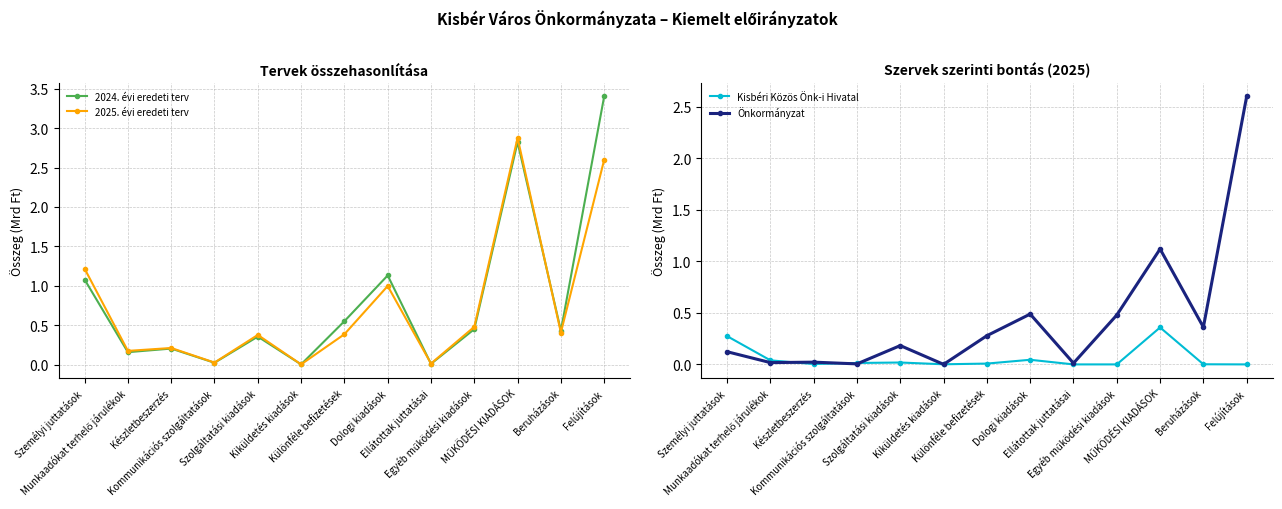

Reading right to left, extract all data points from this chart.

2024. évi eredeti terv: Felújítások=3.4	Beruházások=0.4	MŰKÖDÉSI KIADÁSOK=2.8	Egyéb működési kiadások=0.4	Ellátottak juttatásai=0.0	Dologi kiadások=1.1	Különféle befizetések=0.5	Kiküldetés kiadások=0.0	Szolgáltatási kiadások=0.4	Kommunikációs szolgáltatások=0.0	Készletbeszerzés=0.2	Munkaadókat terhelő járulékok=0.2	Személyi juttatások=1.1
2025. évi eredeti terv: Felújítások=2.6	Beruházások=0.4	MŰKÖDÉSI KIADÁSOK=2.9	Egyéb működési kiadások=0.5	Ellátottak juttatásai=0.0	Dologi kiadások=1.0	Különféle befizetések=0.4	Kiküldetés kiadások=0.0	Szolgáltatási kiadások=0.4	Kommunikációs szolgáltatások=0.0	Készletbeszerzés=0.2	Munkaadókat terhelő járulékok=0.2	Személyi juttatások=1.2
Kisbéri Közös Önk-i Hivatal: Felújítások=0.0	Beruházások=0.0	MŰKÖDÉSI KIADÁSOK=0.4	Egyéb működési kiadások=0.0	Ellátottak juttatásai=0.0	Dologi kiadások=0.0	Különféle befizetések=0.0	Kiküldetés kiadások=0.0	Szolgáltatási kiadások=0.0	Kommunikációs szolgáltatások=0.0	Készletbeszerzés=0.0	Munkaadókat terhelő járulékok=0.0	Személyi juttatások=0.3
Önkormányzat: Felújítások=2.6	Beruházások=0.4	MŰKÖDÉSI KIADÁSOK=1.1	Egyéb működési kiadások=0.5	Ellátottak juttatásai=0.0	Dologi kiadások=0.5	Különféle befizetések=0.3	Kiküldetés kiadások=0.0	Szolgáltatási kiadások=0.2	Kommunikációs szolgáltatások=0.0	Készletbeszerzés=0.0	Munkaadókat terhelő járulékok=0.0	Személyi juttatások=0.1